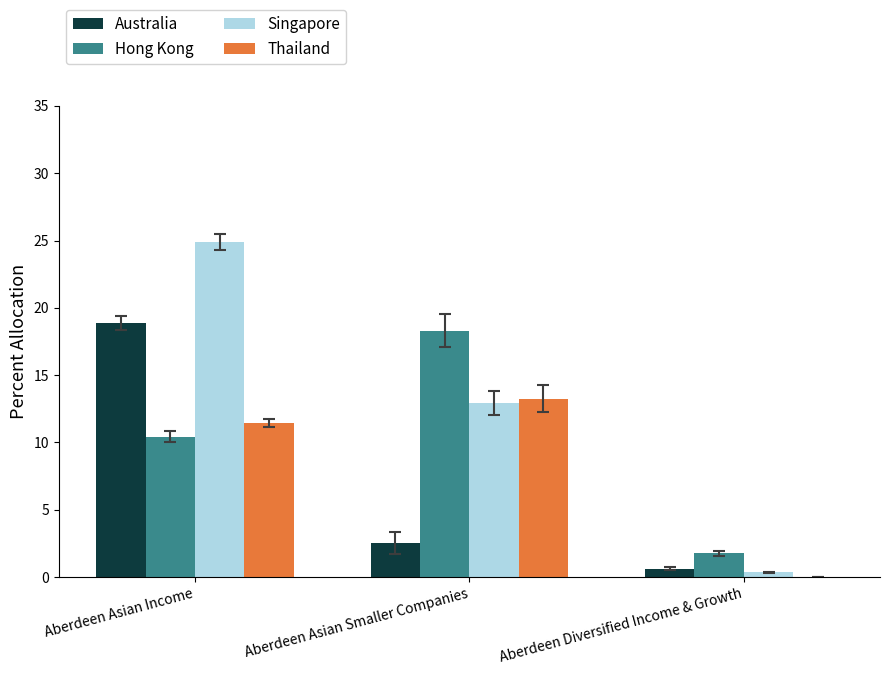

Which series has the largest range (max minus min)?

Singapore